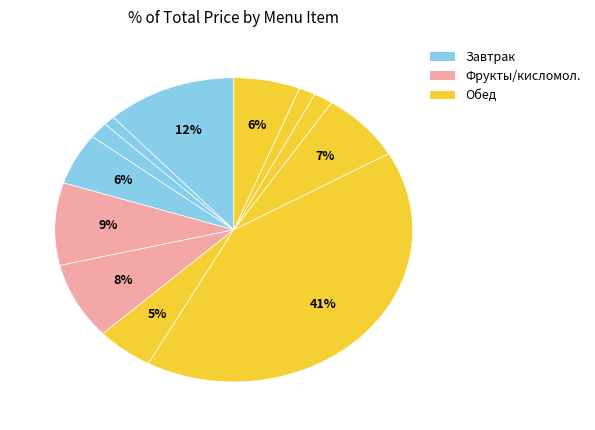

Is there a majority slice in this chart?

No